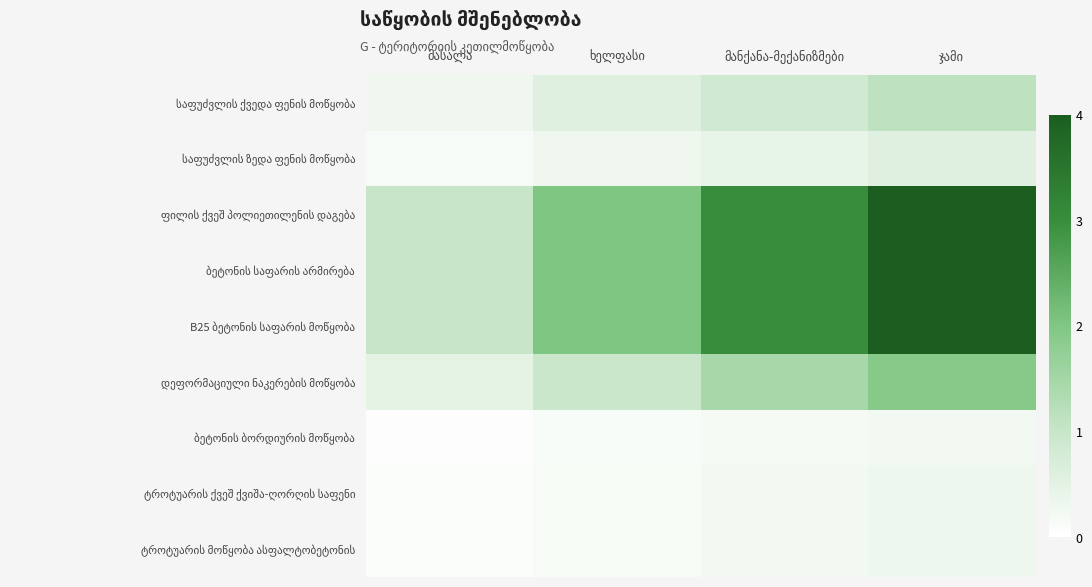

How many series are shown in this chart?

9